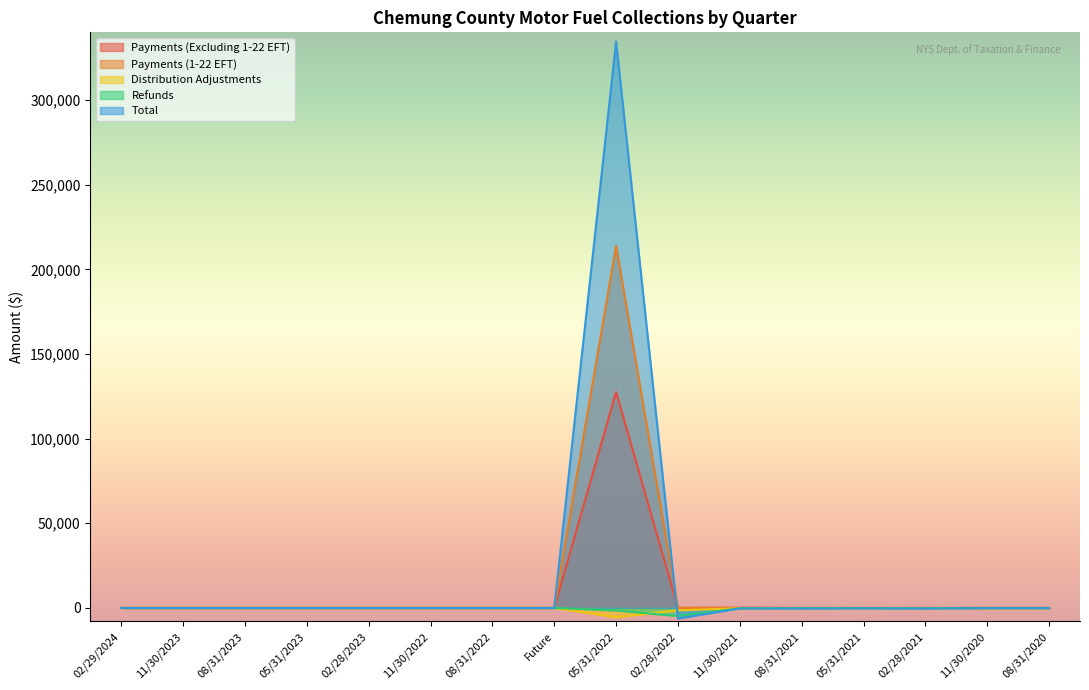

The Distribution Adjustments series shows -5467.1 at 05/31/2022. True or false?

True